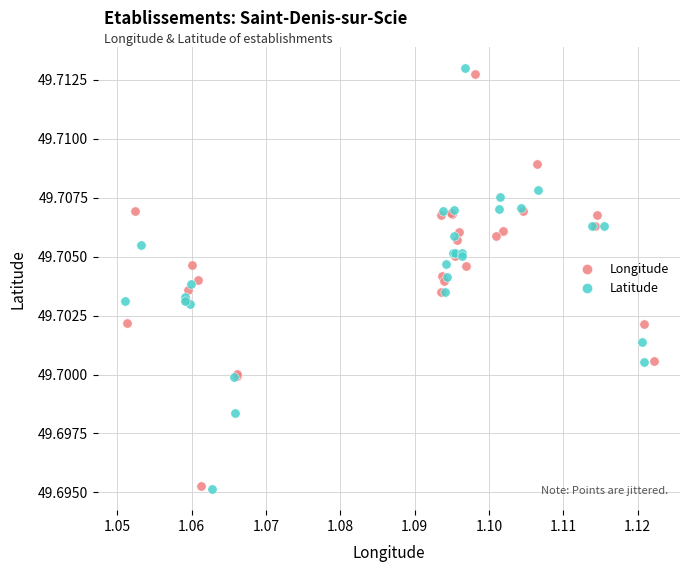

Which series has the widest spread of Y values?

Latitude